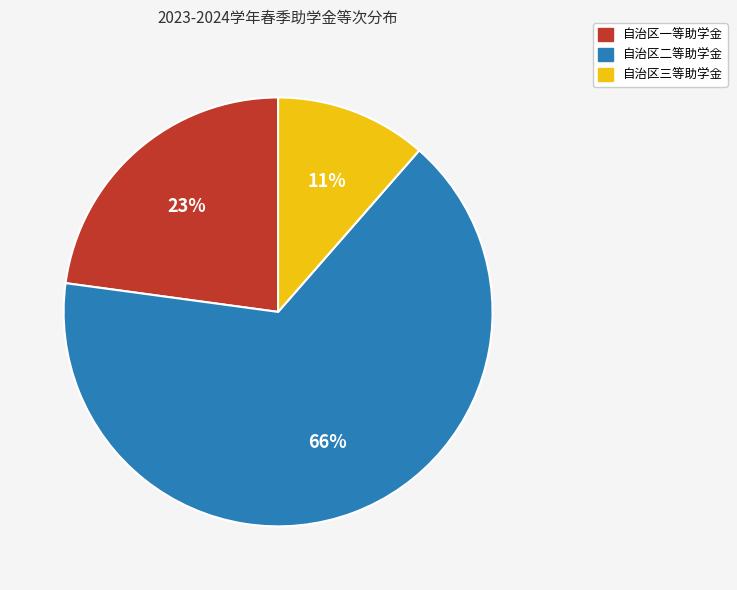

To the nearest percent, what is the average slice percentage?

33%